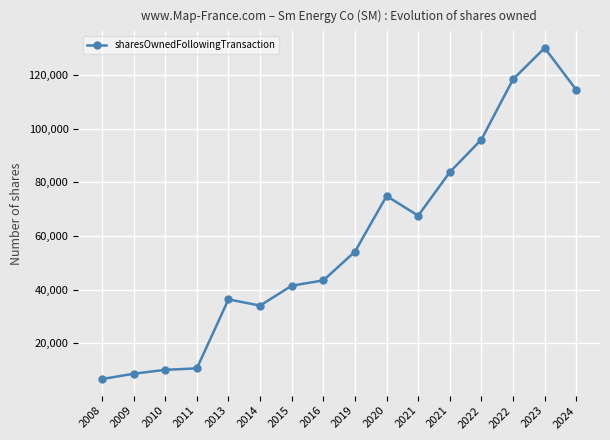

Between 2024 and 2015, which is larger?

2024